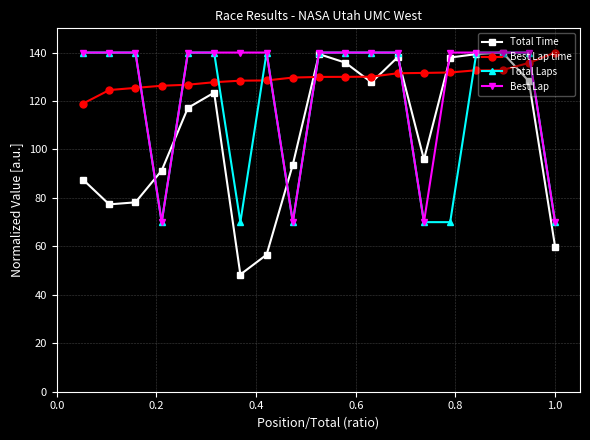

Is this an area chart (filled region under the line)?

No